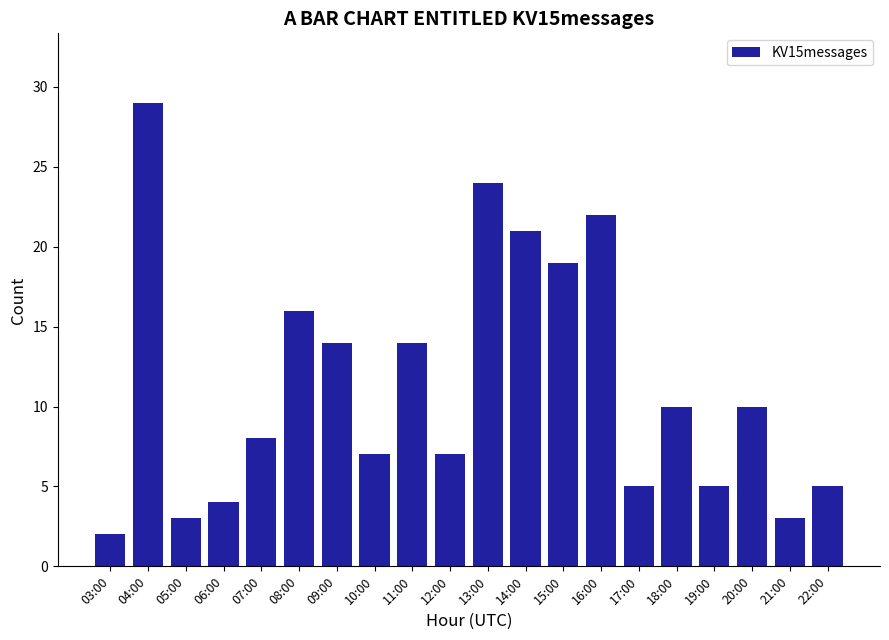

Are the bars horizontal?

No